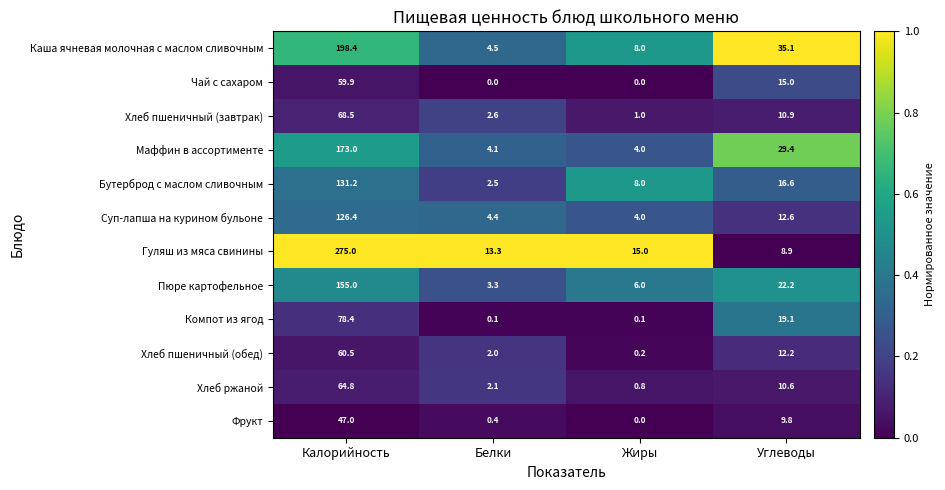

True or false: Суп-лапша на курином бульоне has a value of 79.0 at Калорийность.

False